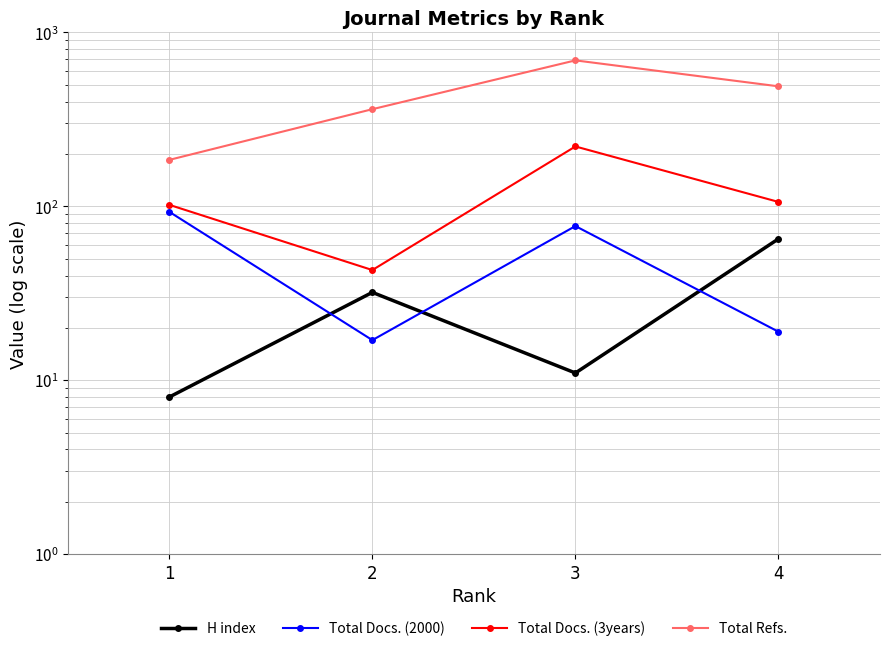

What is the sum of all Total Refs. values?

1728